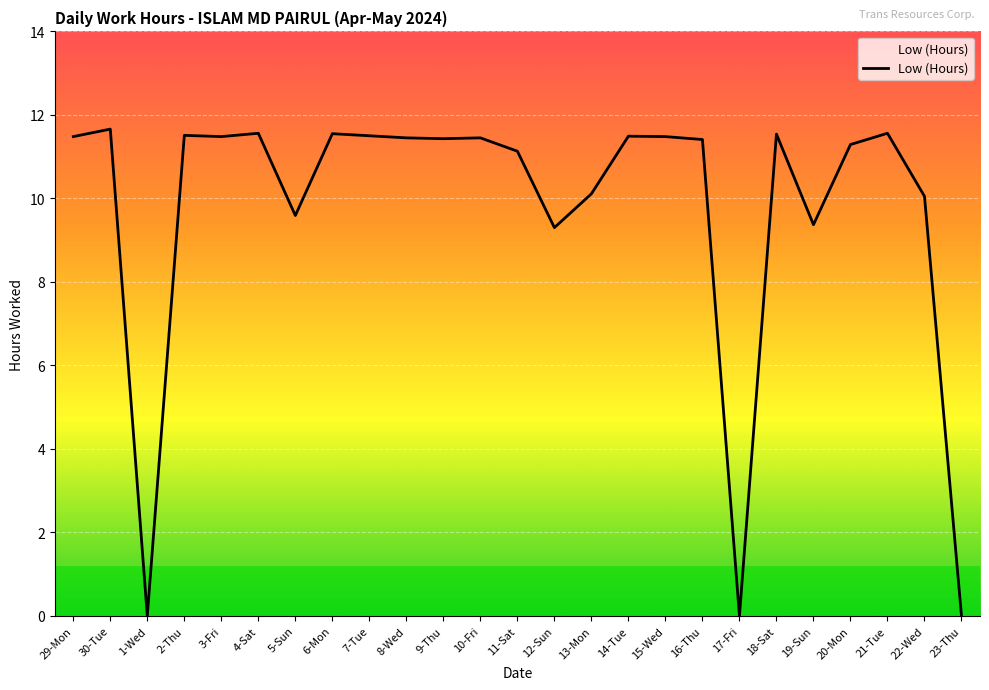

Between 3-Fri and 22-Wed, which is larger?

3-Fri